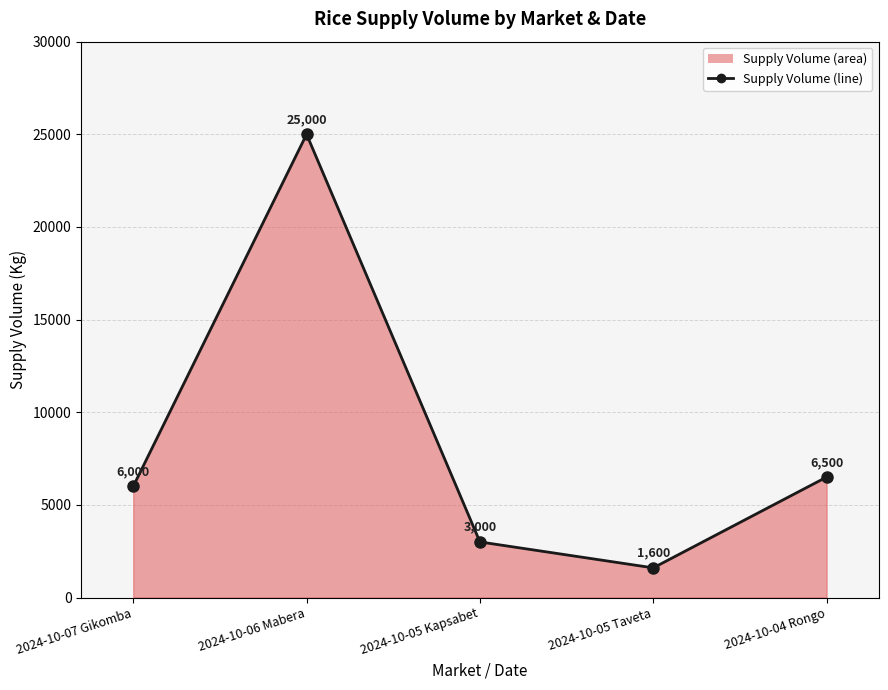

What is the change in value from 2024-10-06 Mabera to 2024-10-05 Taveta?

-23400